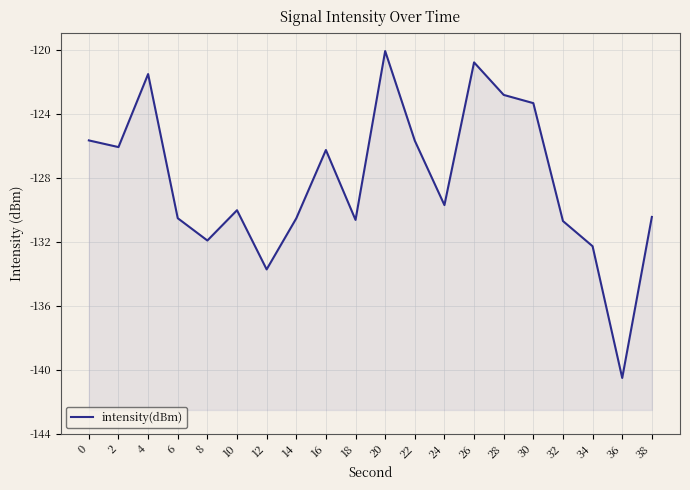

Rank the categories by value from highest to lowest.

20, 26, 4, 28, 30, 0, 22, 2, 16, 24, 10, 38, 6, 14, 18, 32, 8, 34, 12, 36